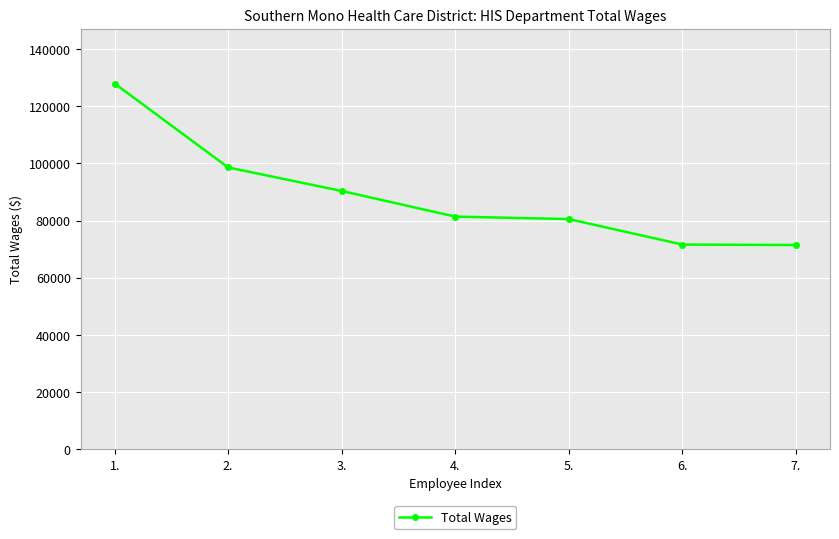

What is the sum of the values at 2. and 4.?

180011